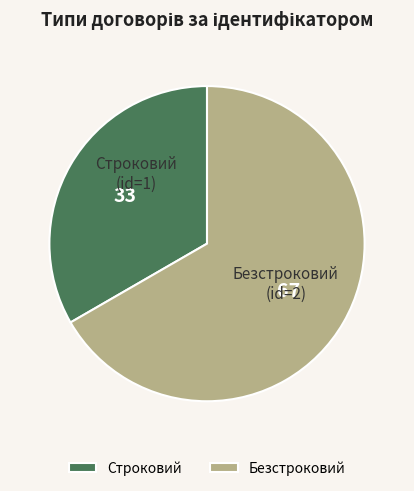

Which slice represents more than half of the pie?

Безстроковий